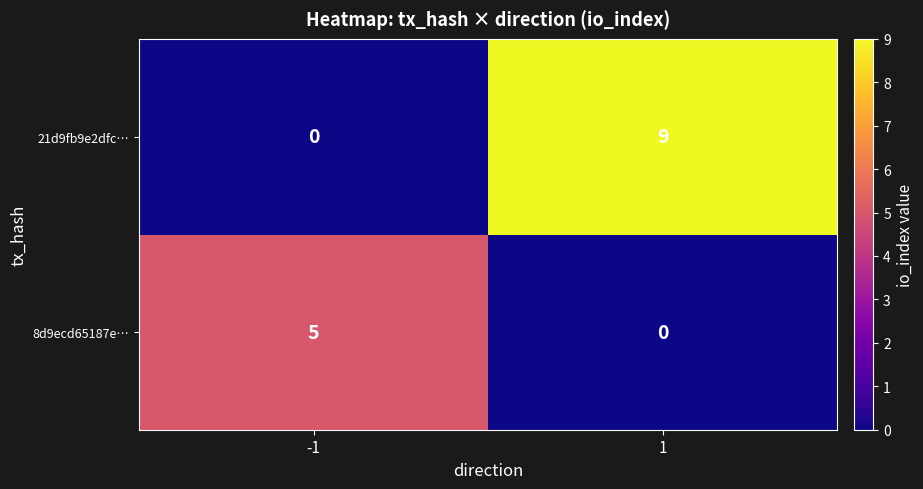

Reading right to left, list all the values displayed in this chart.

21d9fb9e2dfc…: 9	0
8d9ecd65187e…: 0	5